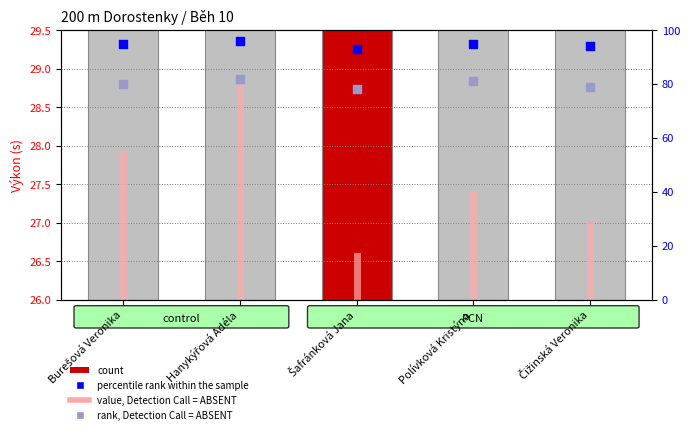

What is the change in value from Hanykýřová Adéla to Šafránková Jana?

-2.2